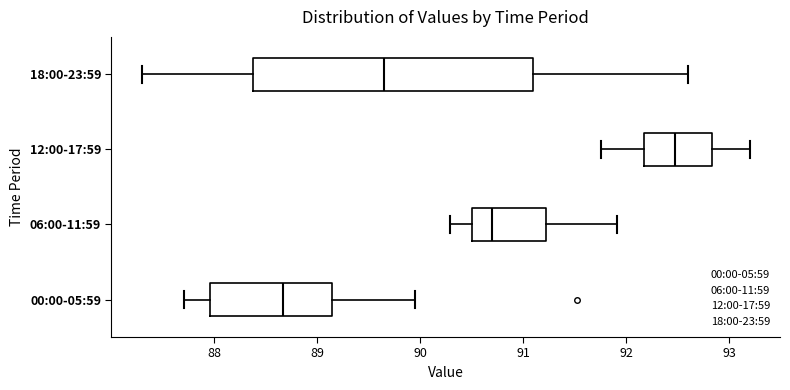

Reading bottom to top, transcribe this box plot: for each box, give where its median line is, the range the box spans, and where its two whiskers end, as read against the x-axis. The values are not printed on the chart, so give them approximately, as read against the axis.

00:00-05:59: median 88.7, box 88.0 to 89.2, whiskers 87.7 to 90.0
06:00-11:59: median 90.7, box 90.5 to 91.2, whiskers 90.3 to 91.9
12:00-17:59: median 92.5, box 92.2 to 92.8, whiskers 91.8 to 93.2
18:00-23:59: median 89.7, box 88.4 to 91.1, whiskers 87.3 to 92.6